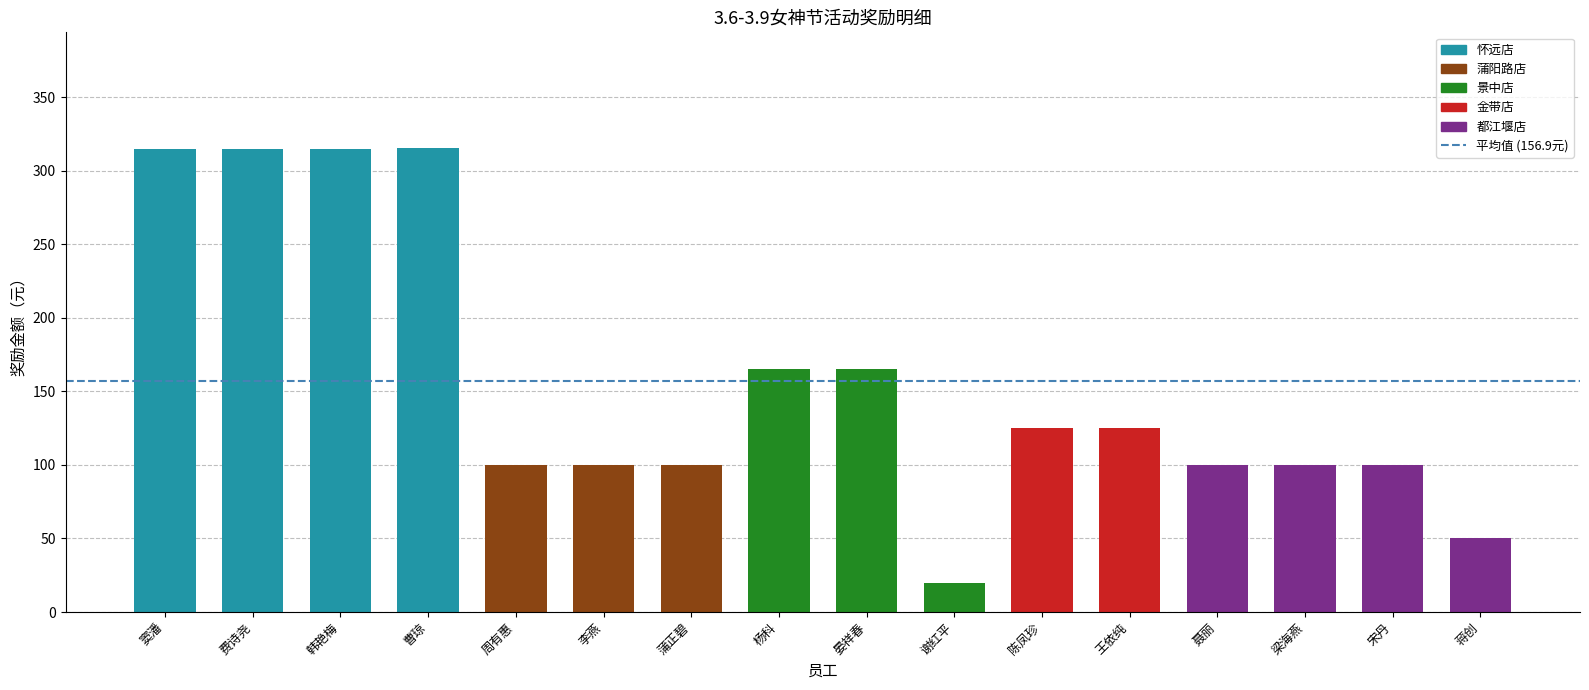

What is the ratio of the value at 韩艳梅 to the value at 窦潘?

1.0